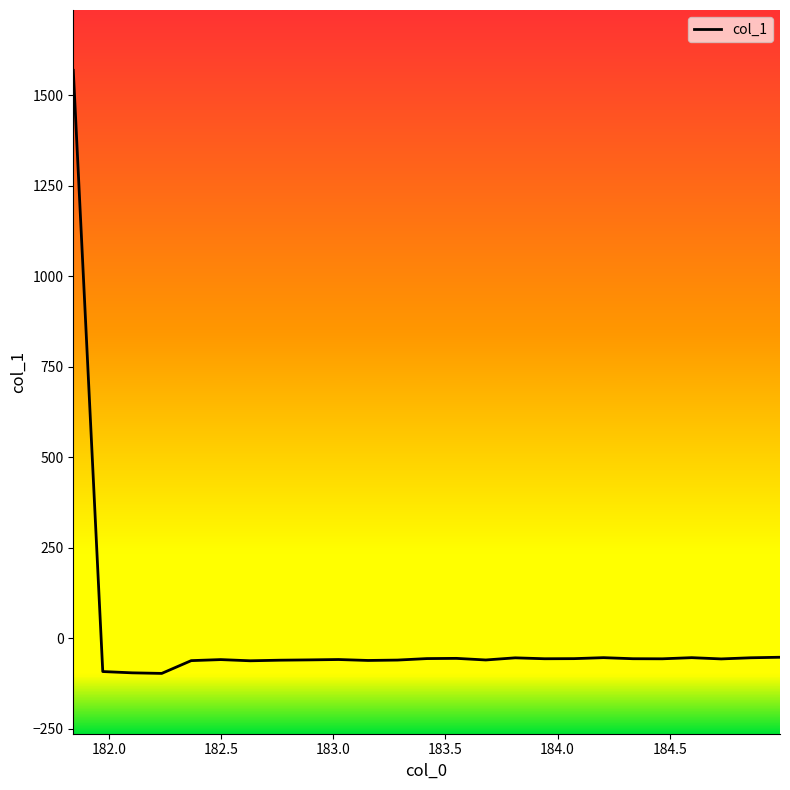

What is the average value?

3.7